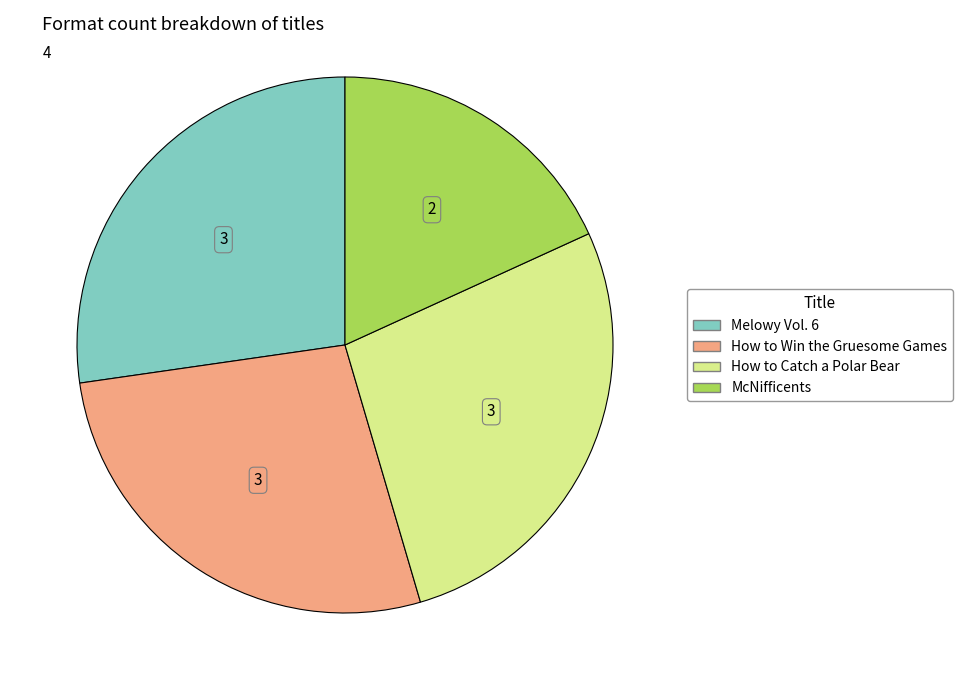

Is the sum of McNifficents and How to Catch a Polar Bear greater than half?

No